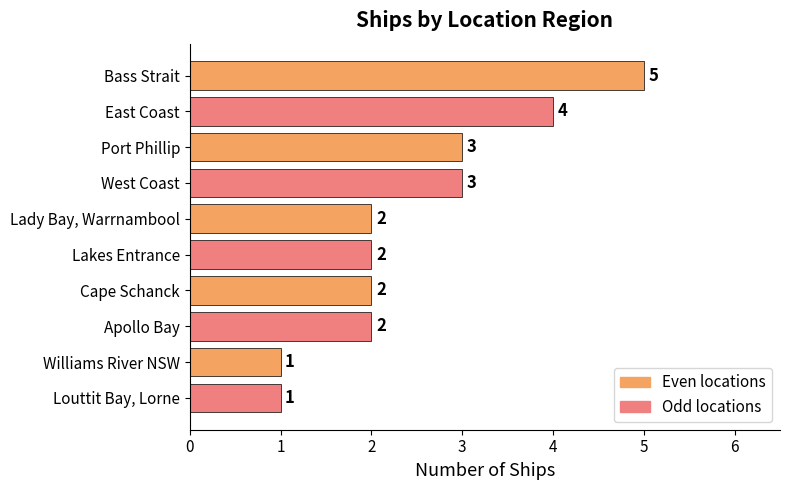

How many values are below 2?

2